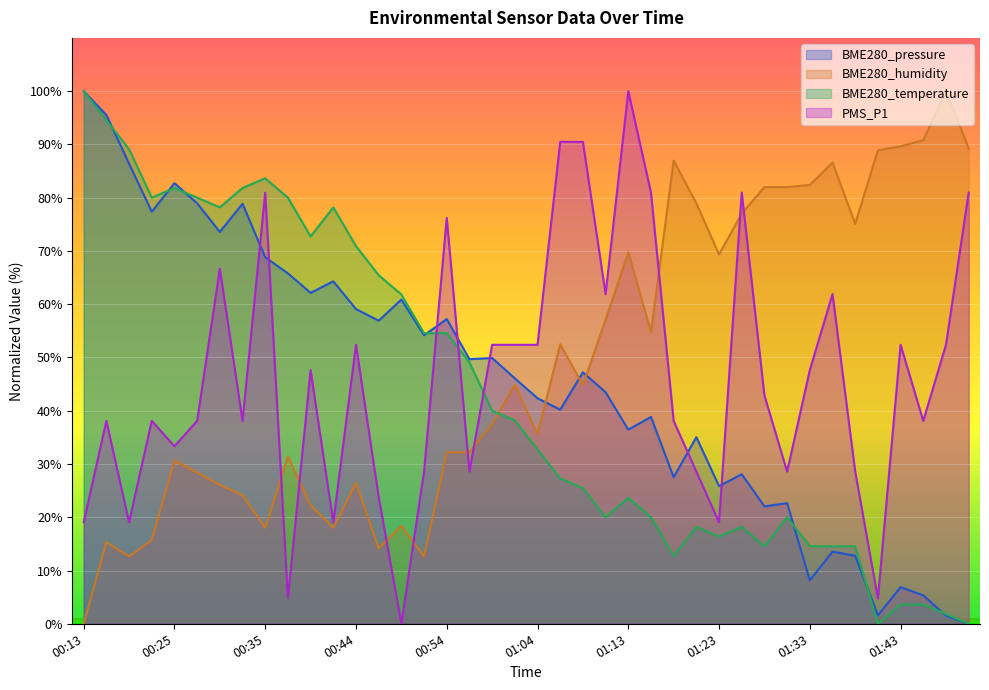

At which category is the sum across all series the highest?

00:35